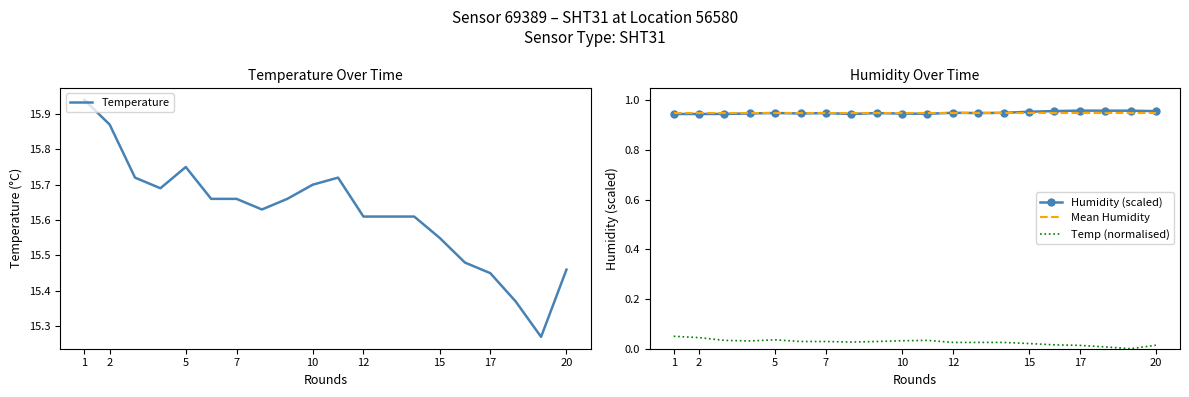

At which category does the chart reach its peak across all series?

1